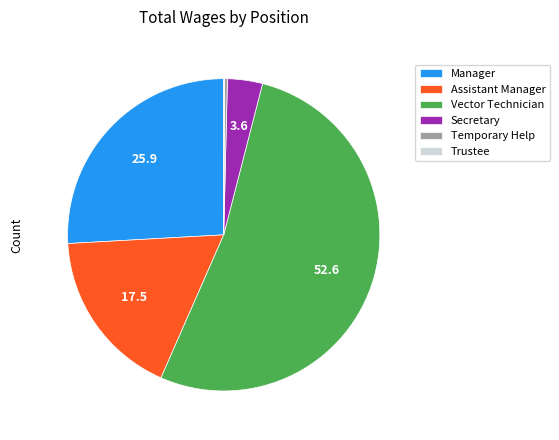

Which slice is the largest?

Vector Technician